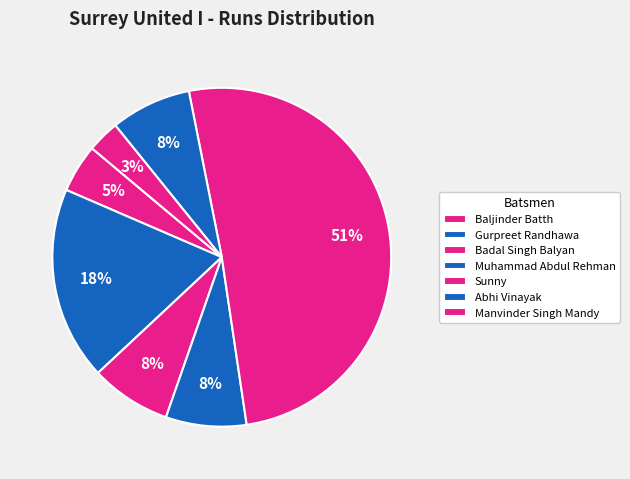

Count the number of slices in the pie.

7